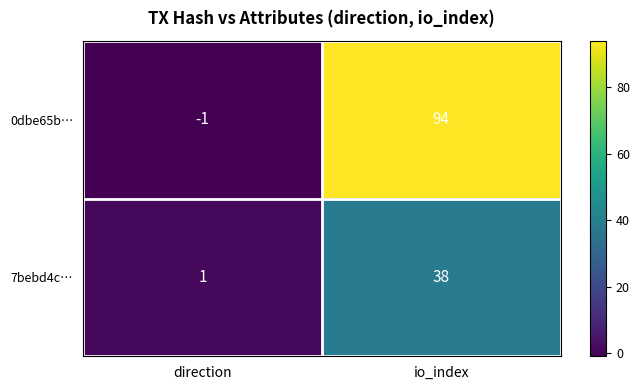

True or false: 0dbe65b… has a value of 149 at io_index.

False